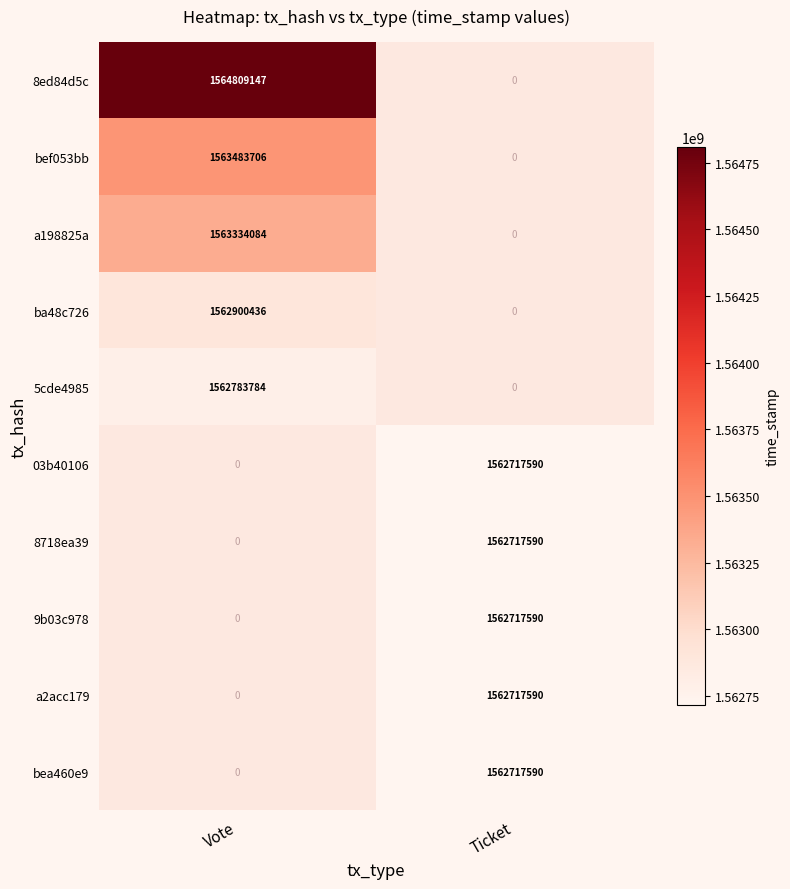

True or false: 8718ea39 has a value of 1562717590 at Ticket.

True